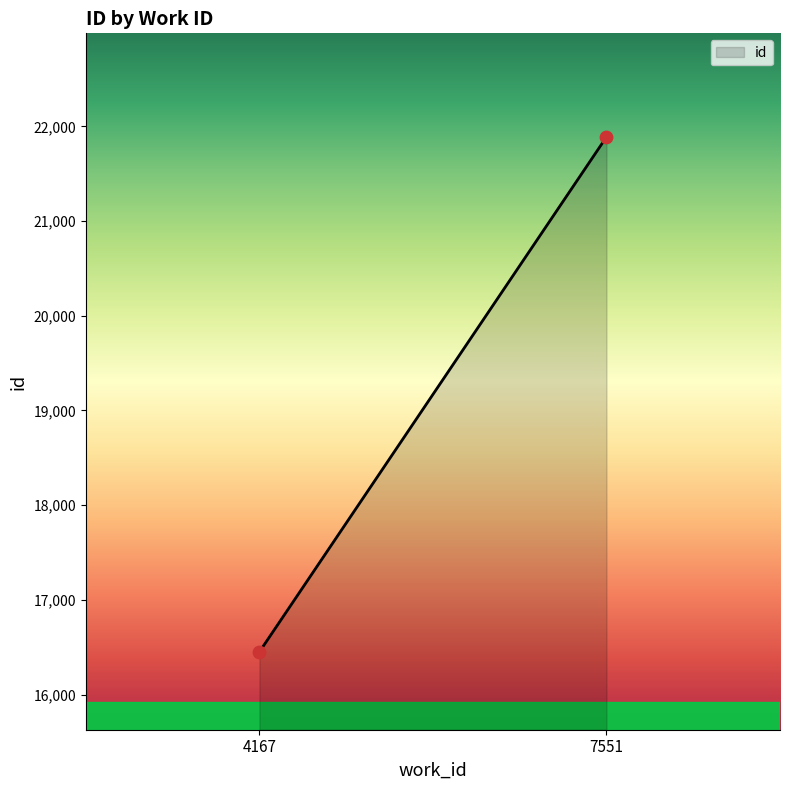

What is the greatest value displayed?

21888.0